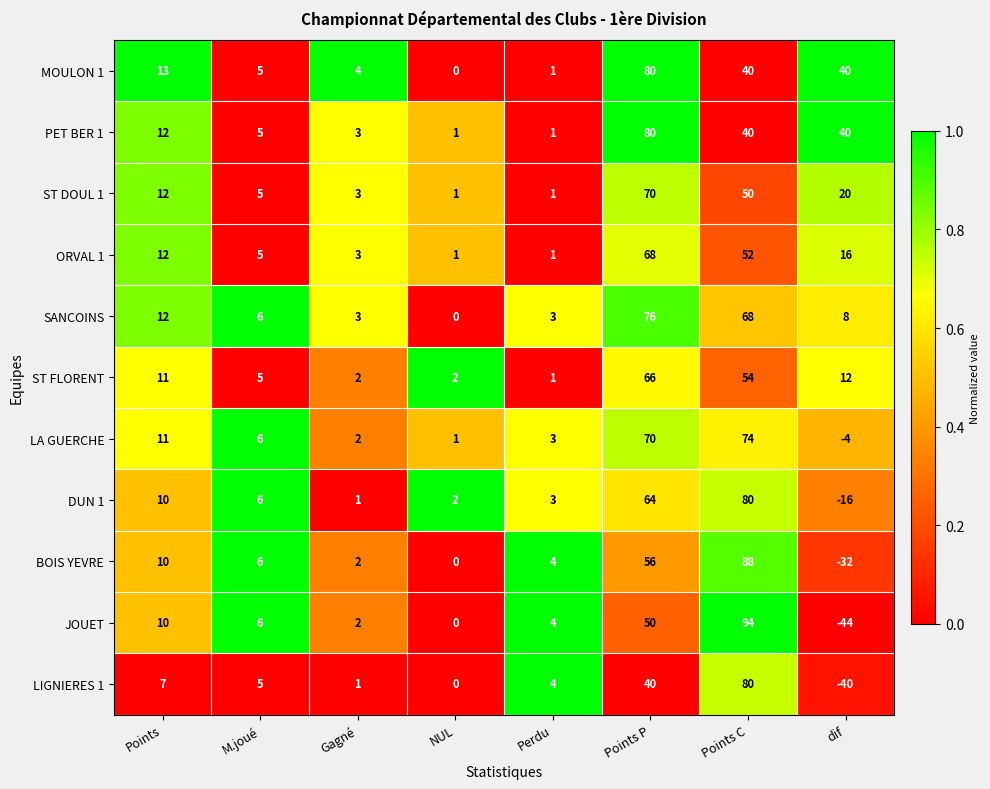

Which label corresponds to the largest value in the chart?

Points C